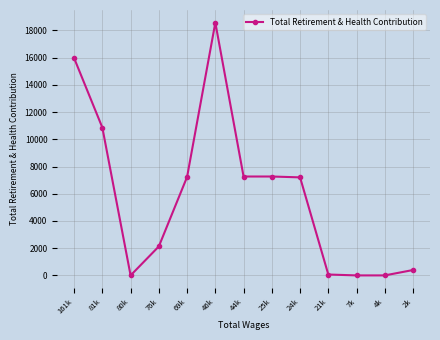

What is the difference between the second highest and minimum values?

15966